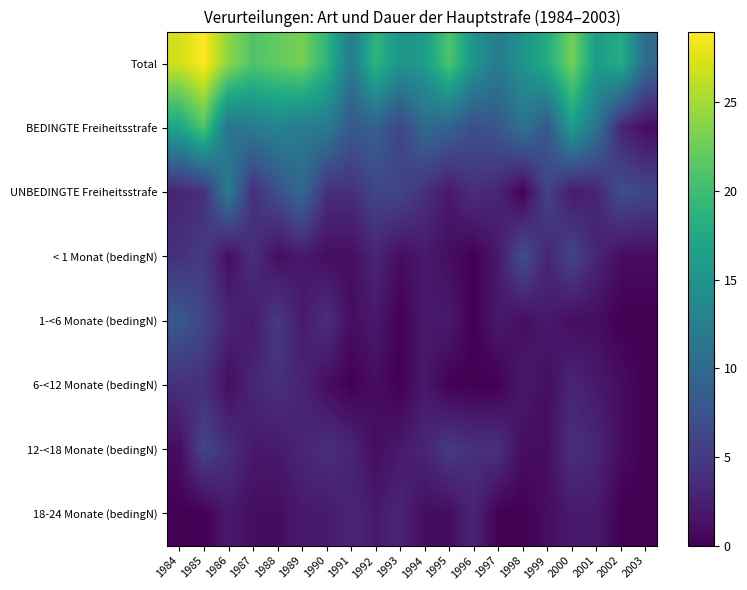

How many series are shown in this chart?

8